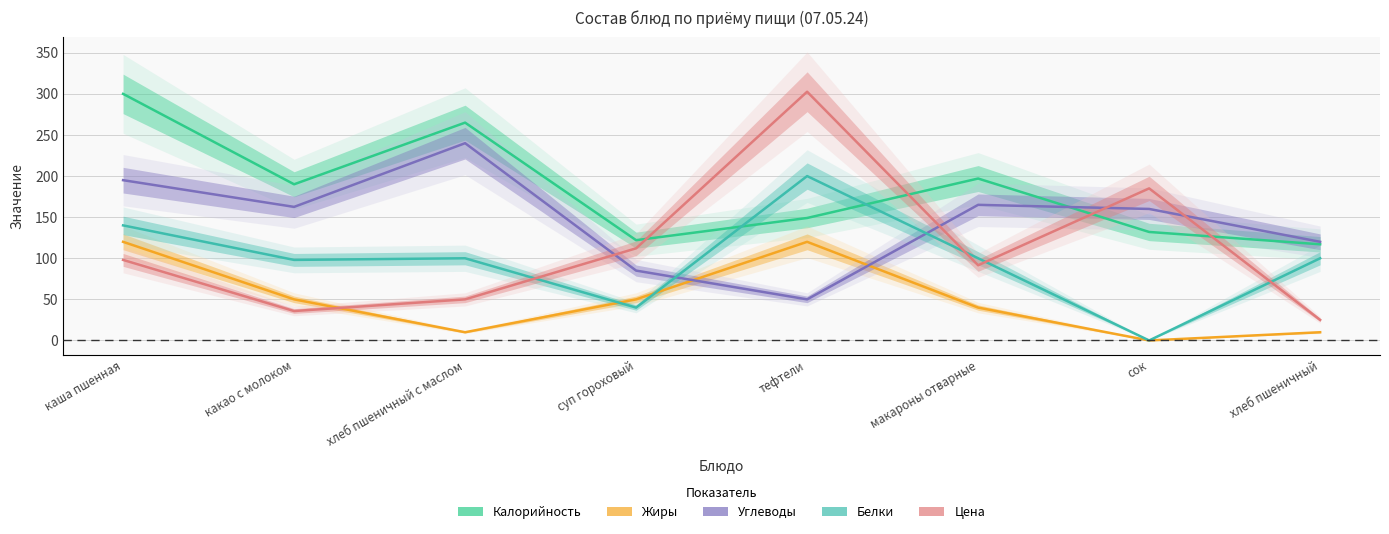

At which category does Белки reach its first local valley?

какао с молоком